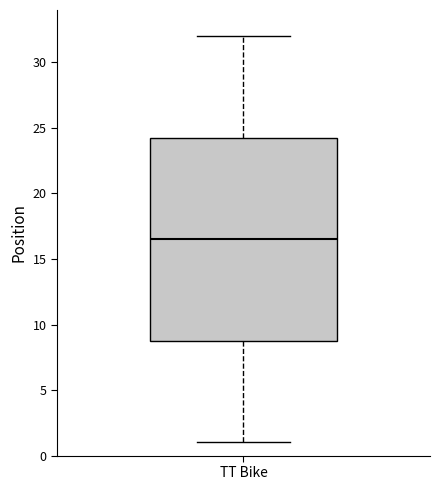

Where is the lower edge of the box for TT Bike on the y-axis? The values are not printed on the chart, so give them approximately, as read against the axis.

9.0